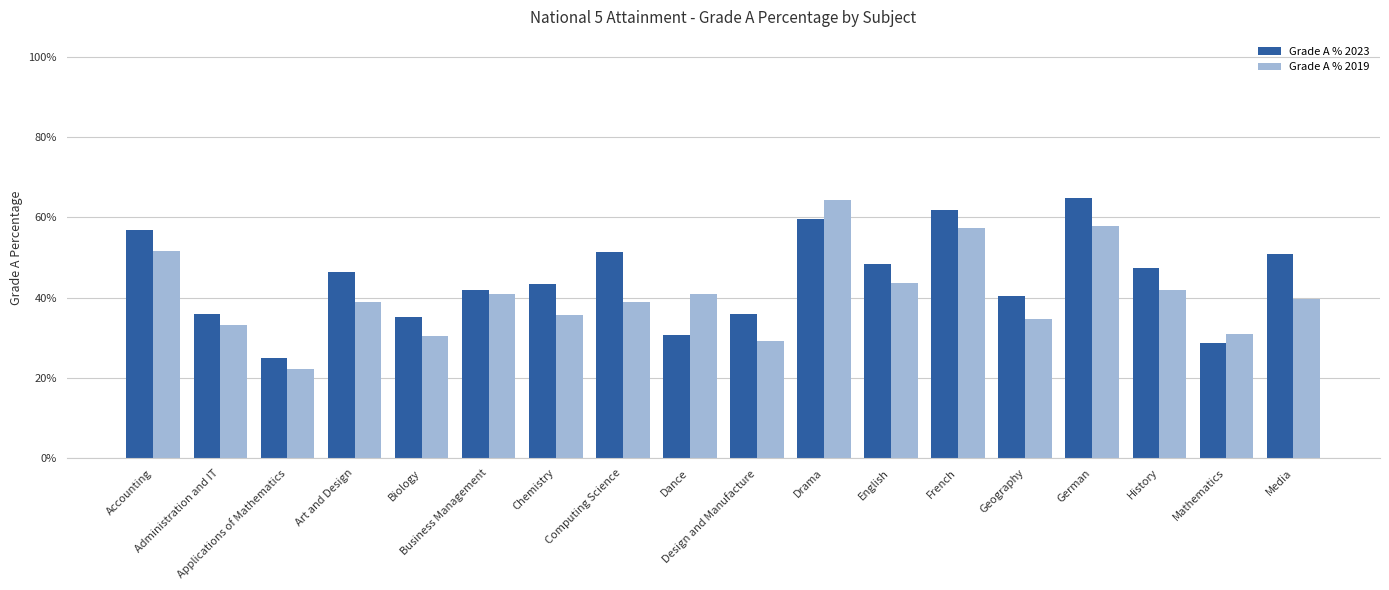

Reading left to right, transcribe all the data shown in this chart.

Grade A % 2023: 0.6	0.4	0.2	0.5	0.4	0.4	0.4	0.5	0.3	0.4	0.6	0.5	0.6	0.4	0.6	0.5	0.3	0.5
Grade A % 2019: 0.5	0.3	0.2	0.4	0.3	0.4	0.4	0.4	0.4	0.3	0.6	0.4	0.6	0.3	0.6	0.4	0.3	0.4